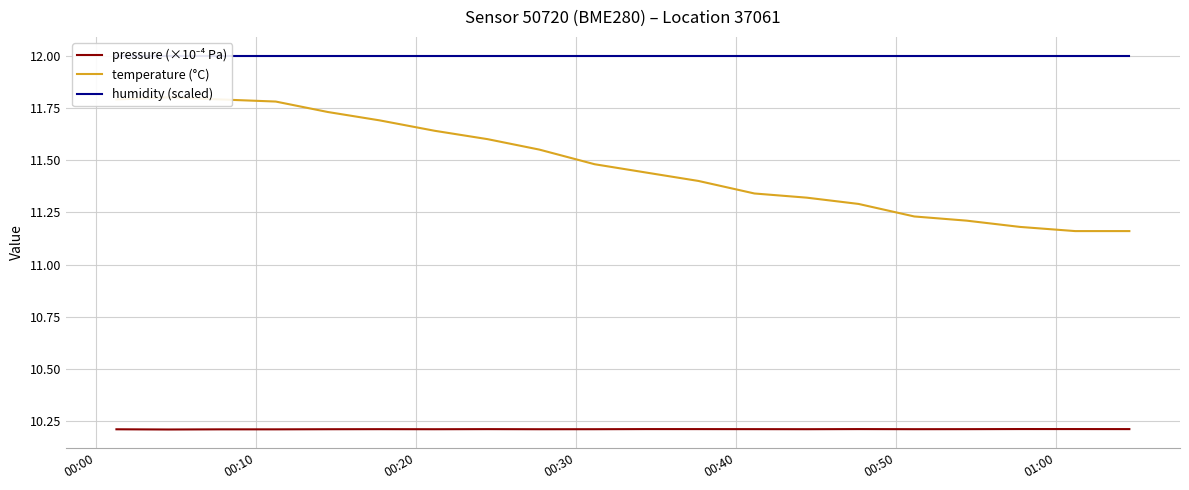

True or false: humidity (scaled) and temperature (°C) intersect in this chart.

False